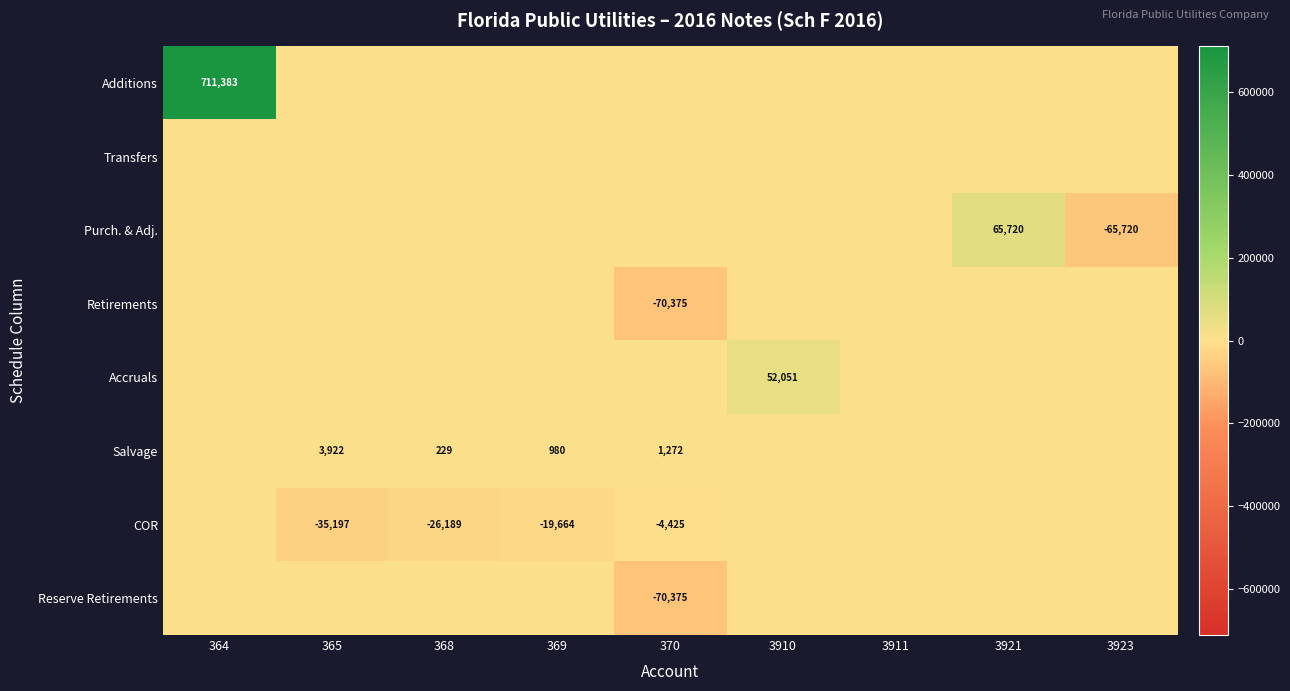

Is it true that Accruals equals 52051 at 3910?

True